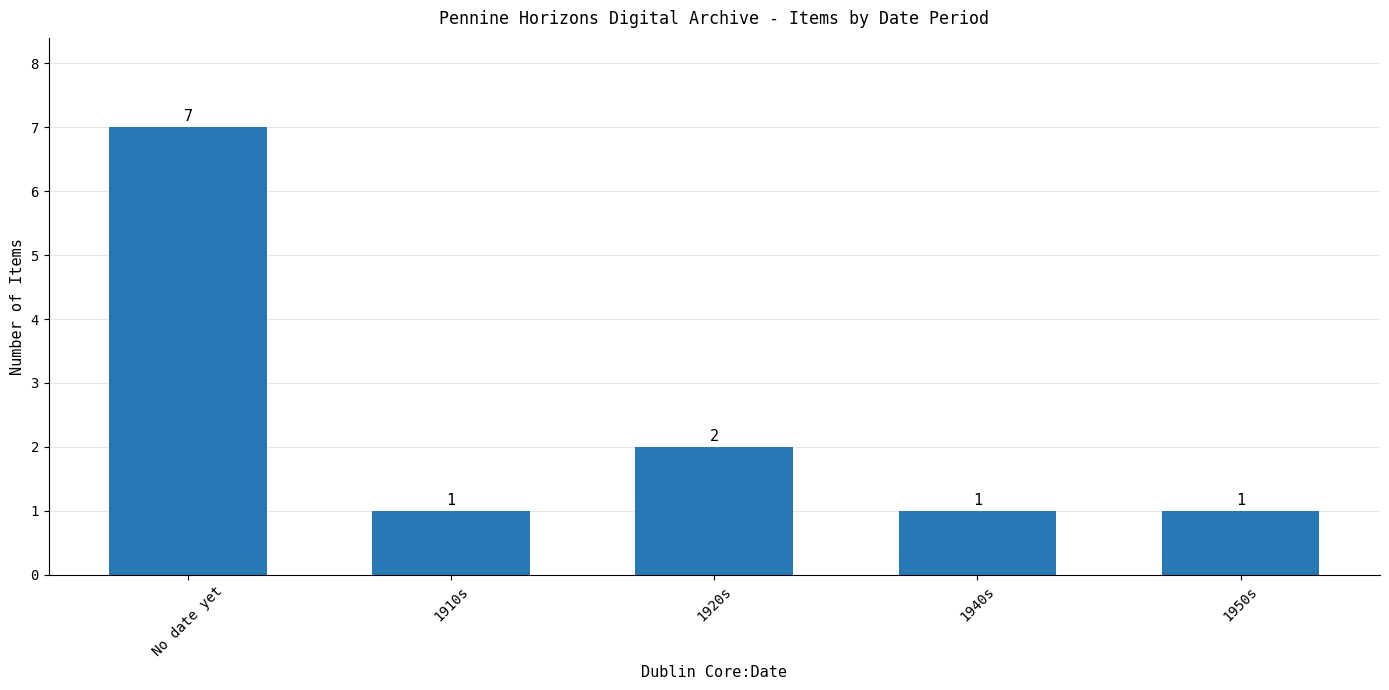

What is the smallest value displayed?

1